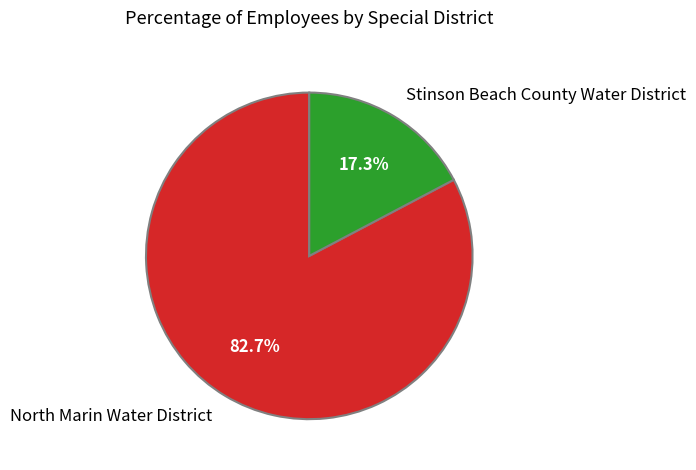

To the nearest percent, what is the difference between the largest and smallest slice percentages?

65%